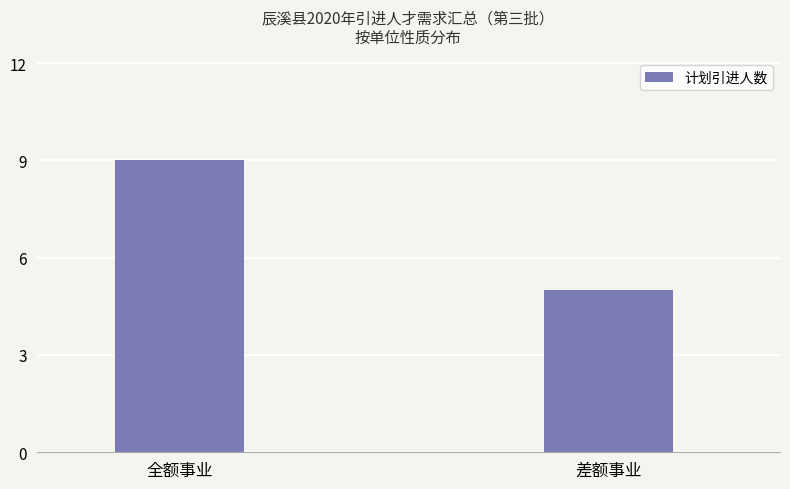

What is the sum of all values?

14